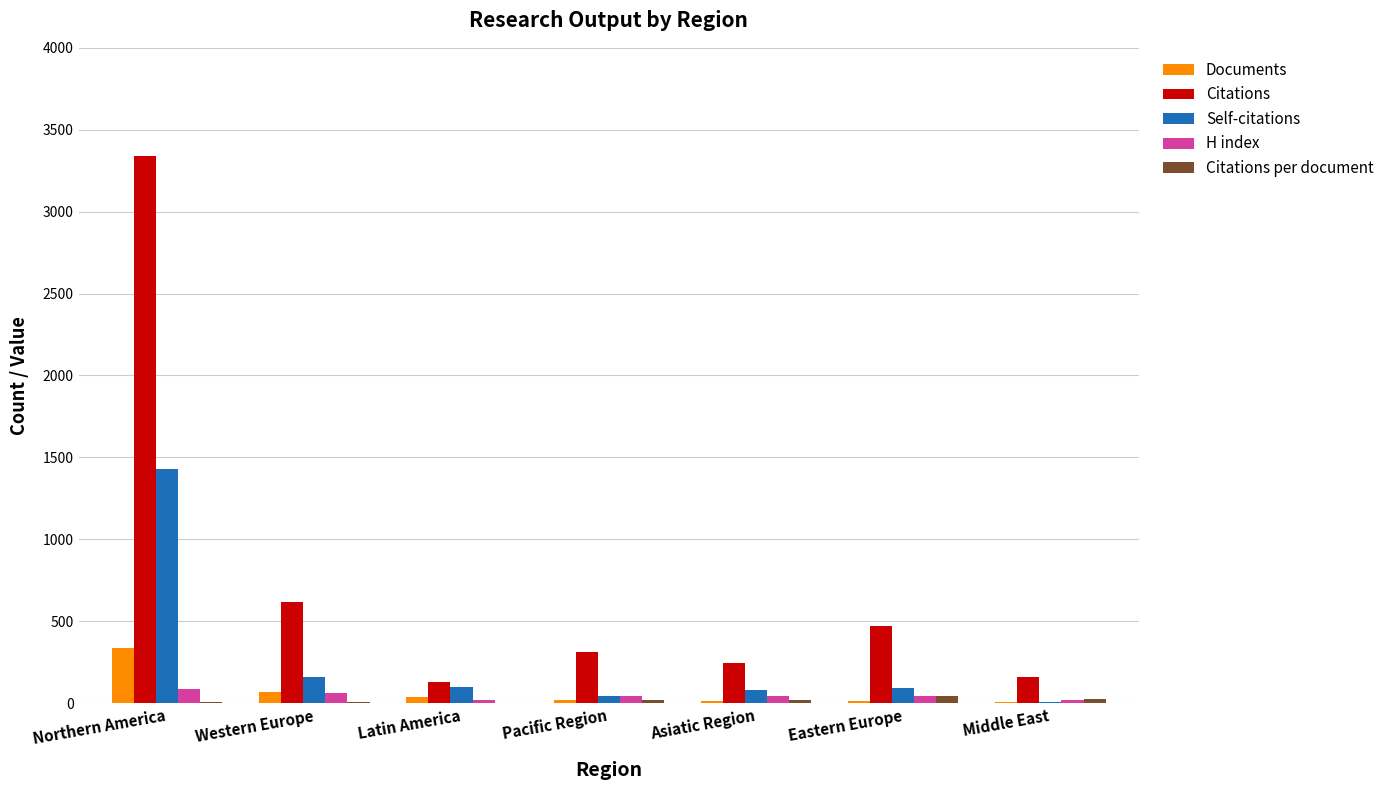

The value of Self-citations at Western Europe is 161.0. True or false?

True